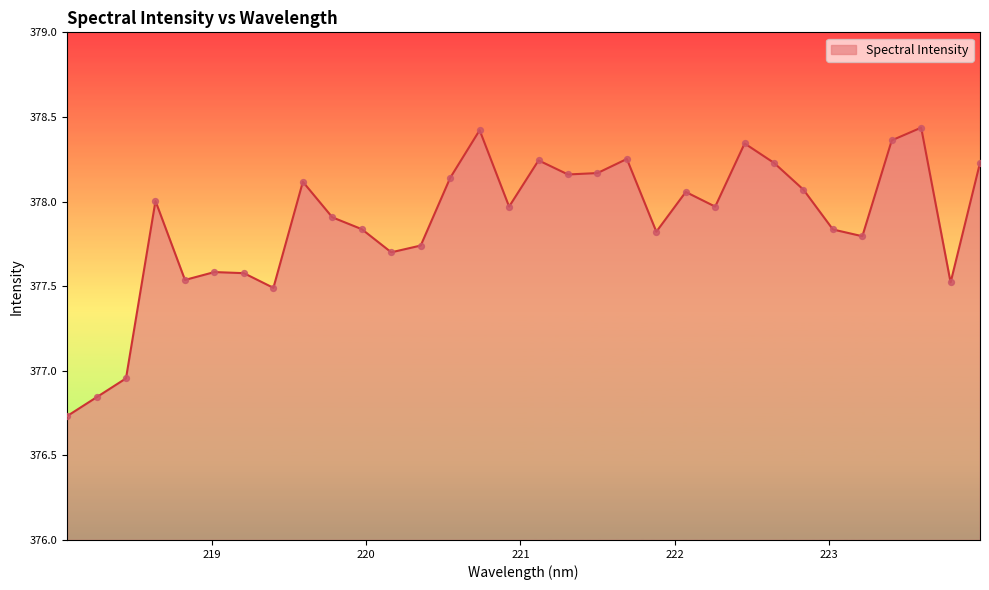

What is the difference between the maximum and minimum values?

1.7